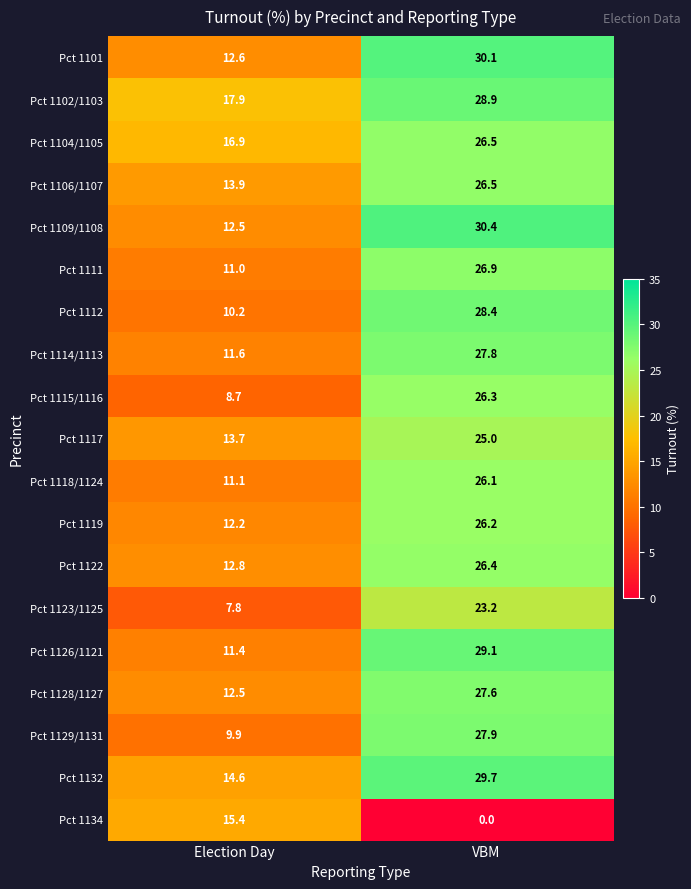

Which category has the highest value across all series?

VBM